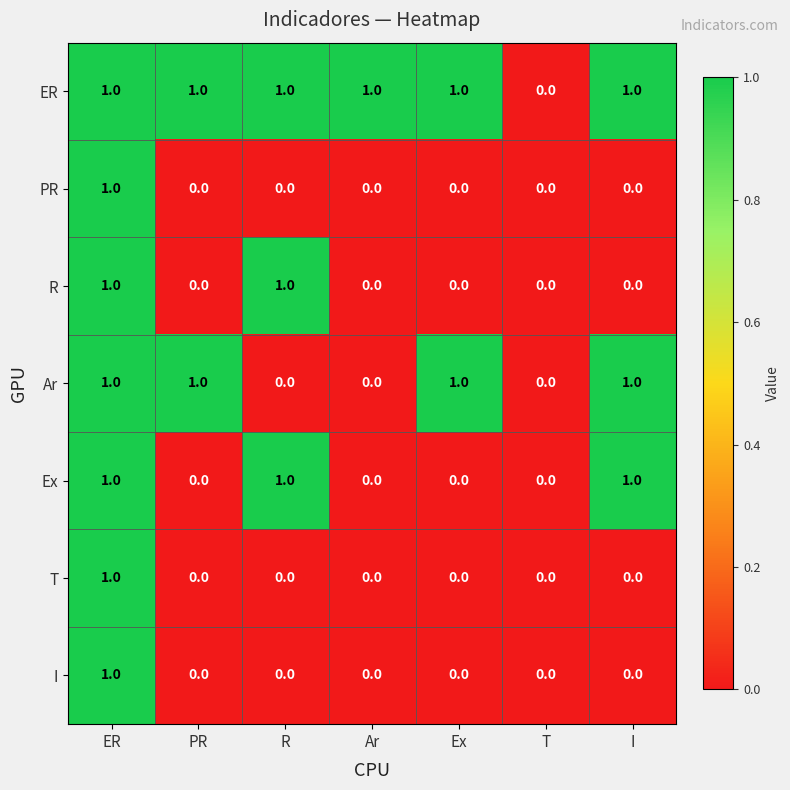

True or false: T has a value of -1 at R.

False